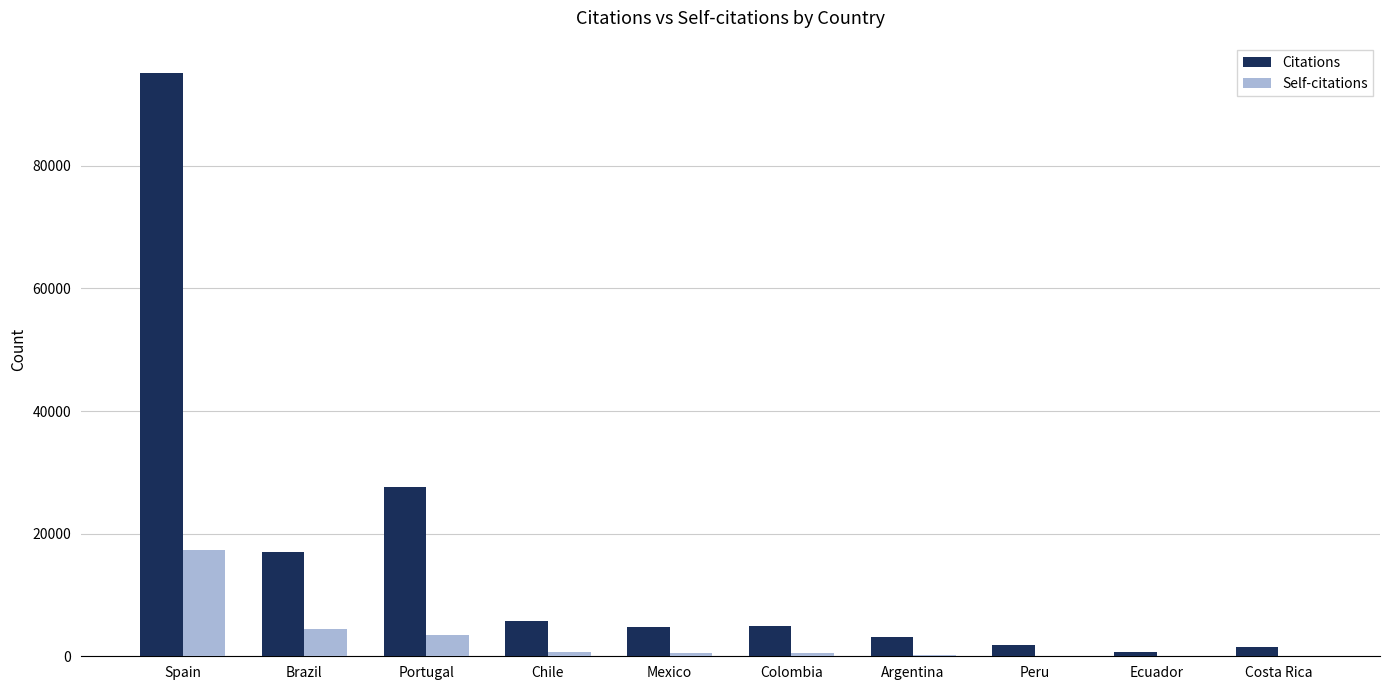

What are all the series names shown in the legend?

Citations, Self-citations